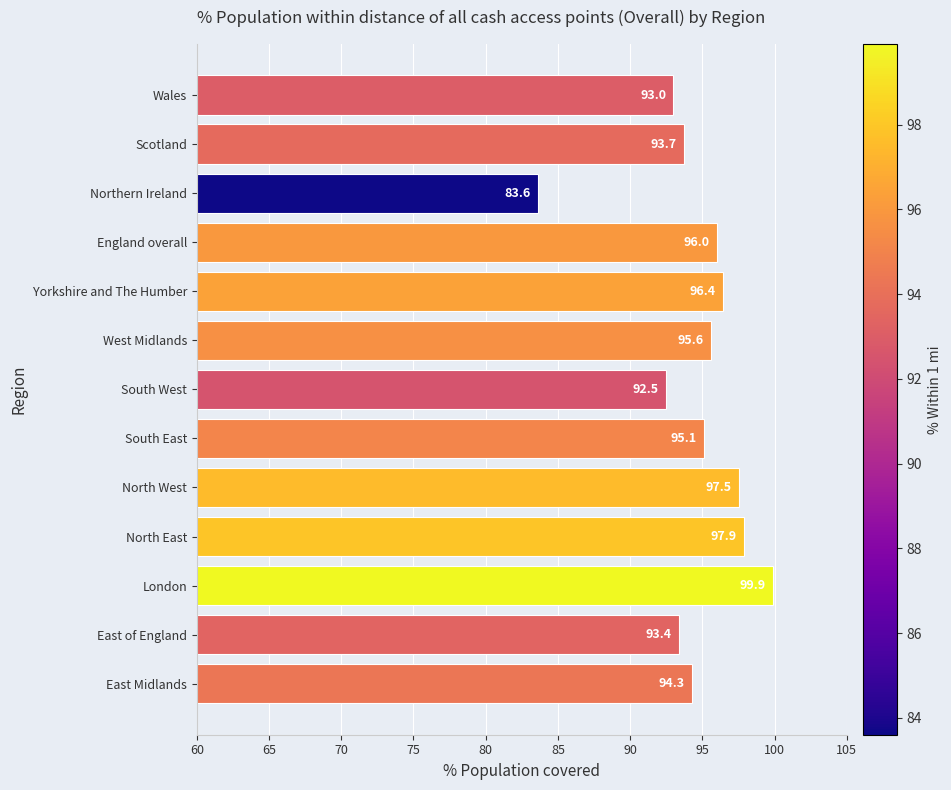

Which label corresponds to the smallest value in the chart?

Northern Ireland